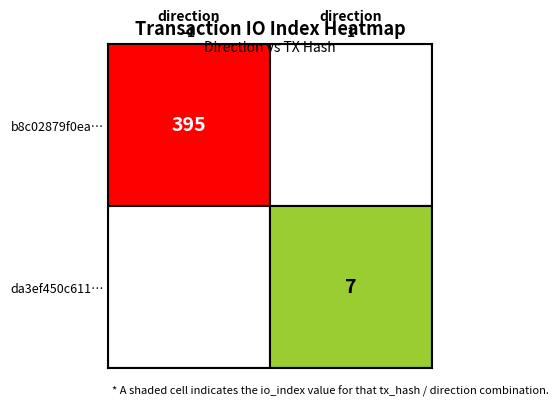

At how many categories does at least one series exceed 321?

1